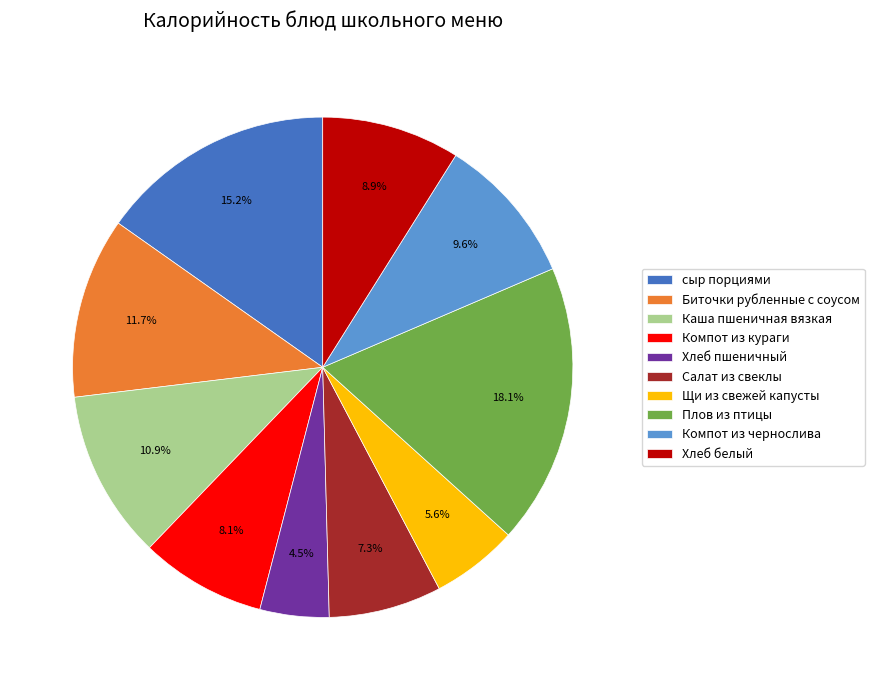

Combined, do сыр порциями and Хлеб белый account for over 50%?

No